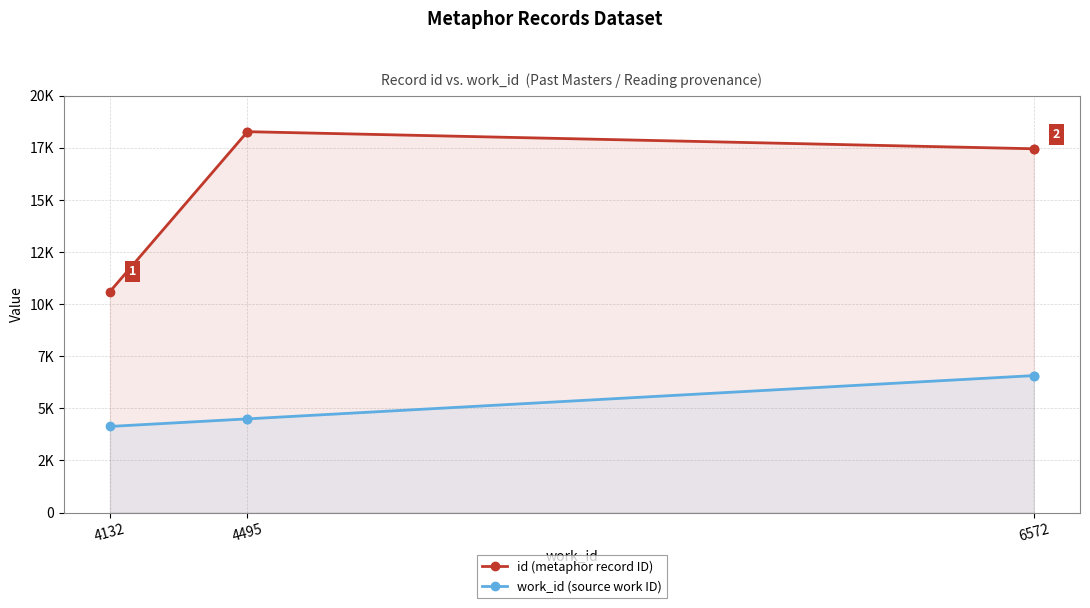

What is the minimum value for work_id (source work ID)?

4132